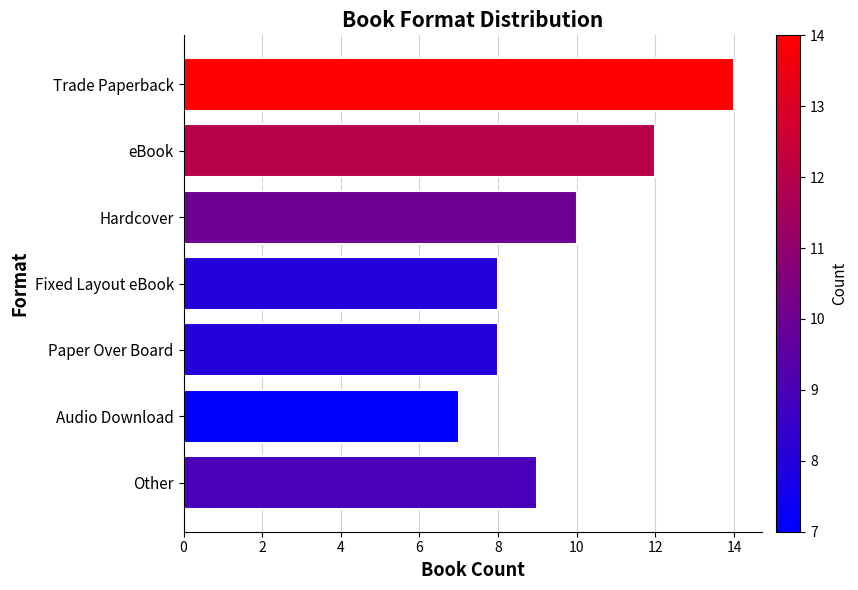

At which category does the chart reach its minimum across all series?

Audio Download